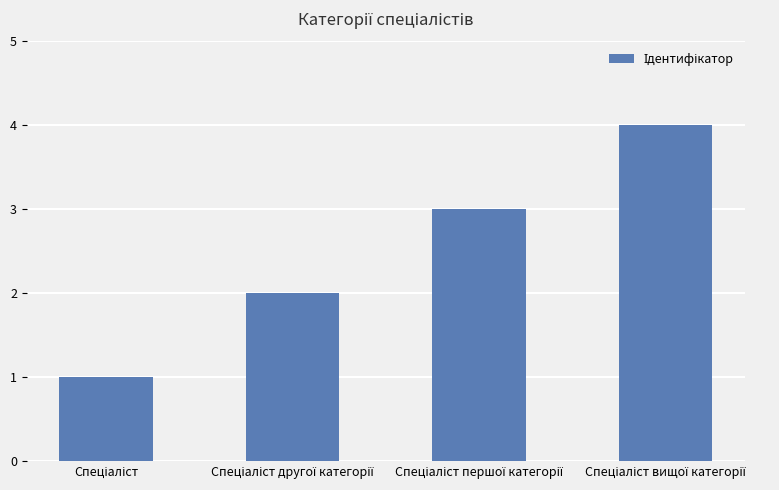

What is the value of the 3rd bar from the left?

3